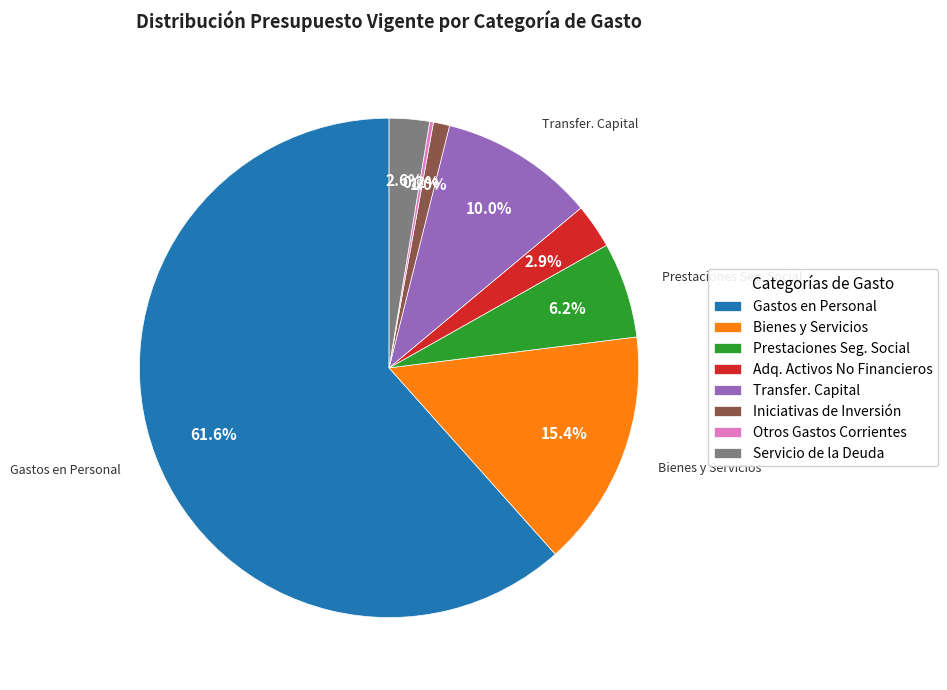

Is there any slice that represents more than half of the pie?

Yes